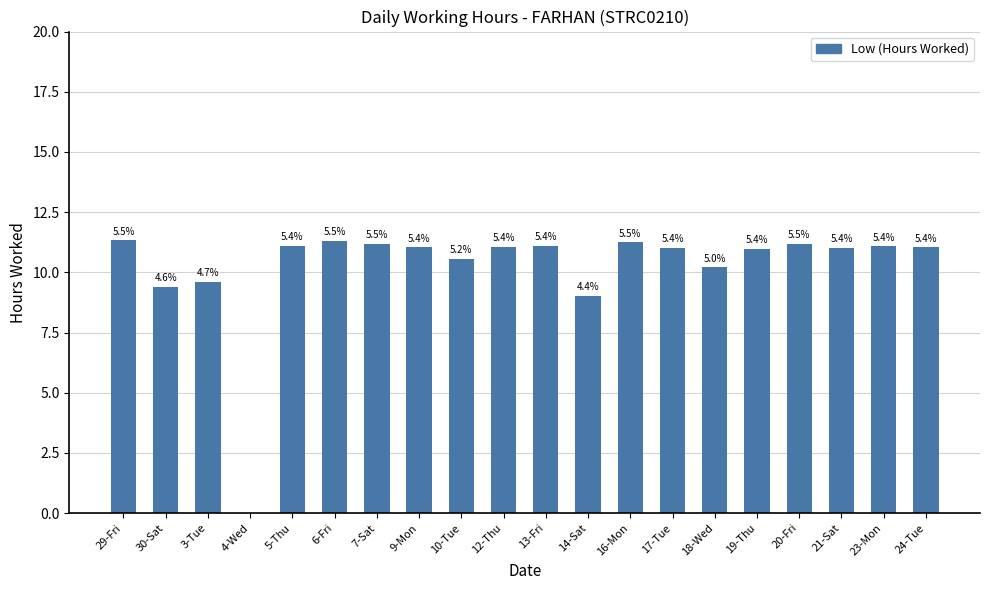

Which has a higher value, 19-Thu or 13-Fri?

13-Fri